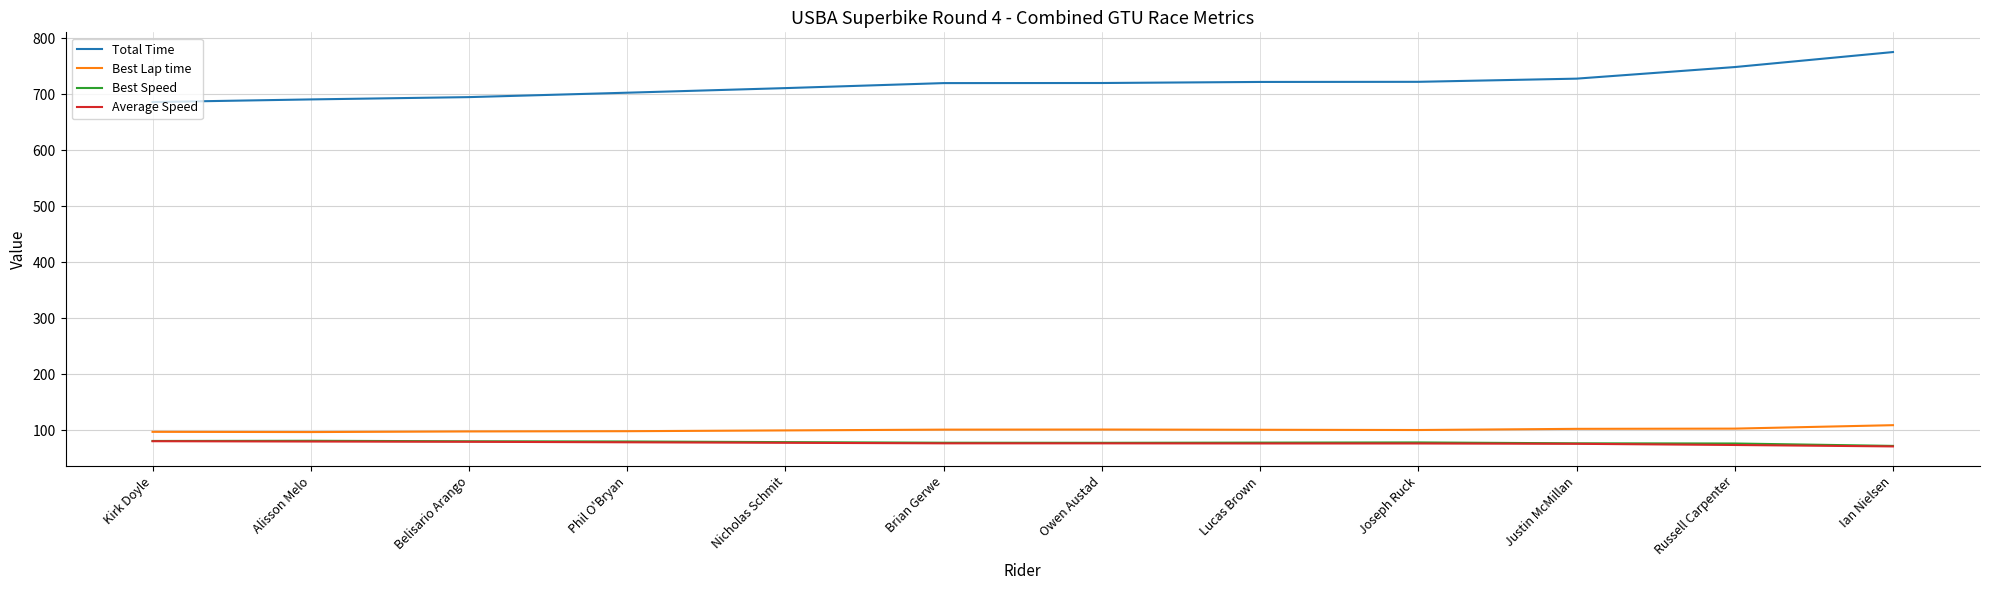

Is it true that Best Speed equals 72.4 at Ian Nielsen?

True